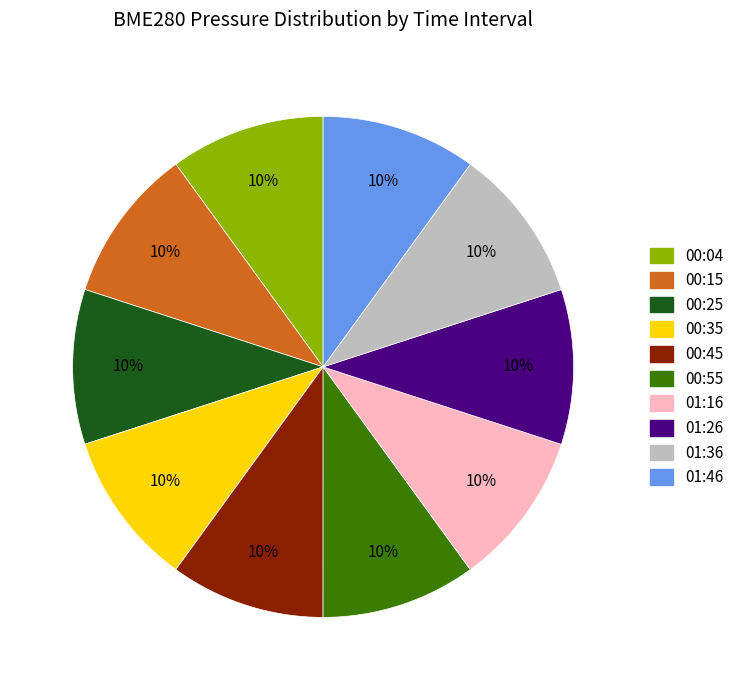

What percentage is the 00:35 slice, to the nearest percent?

10%